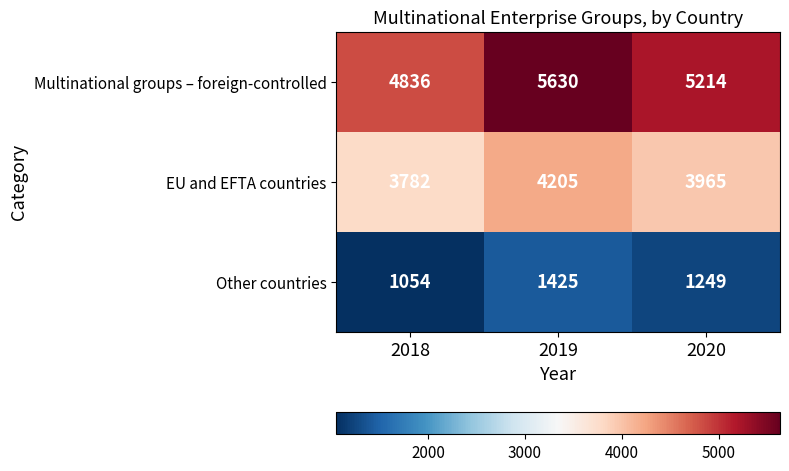

At how many categories does at least one series exceed 5004?

2